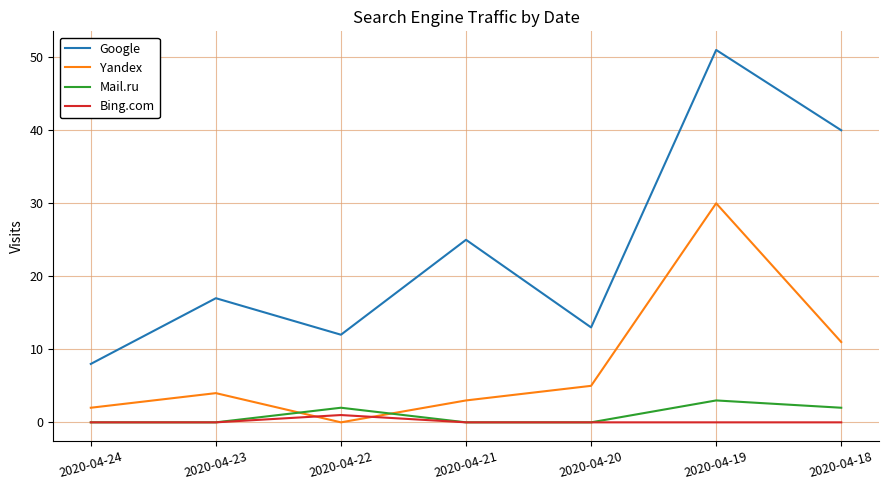

Reading left to right, list all the values displayed in this chart.

Google: 2020-04-24=8	2020-04-23=17	2020-04-22=12	2020-04-21=25	2020-04-20=13	2020-04-19=51	2020-04-18=40
Yandex: 2020-04-24=2	2020-04-23=4	2020-04-22=0	2020-04-21=3	2020-04-20=5	2020-04-19=30	2020-04-18=11
Mail.ru: 2020-04-24=0	2020-04-23=0	2020-04-22=2	2020-04-21=0	2020-04-20=0	2020-04-19=3	2020-04-18=2
Bing.com: 2020-04-24=0	2020-04-23=0	2020-04-22=1	2020-04-21=0	2020-04-20=0	2020-04-19=0	2020-04-18=0